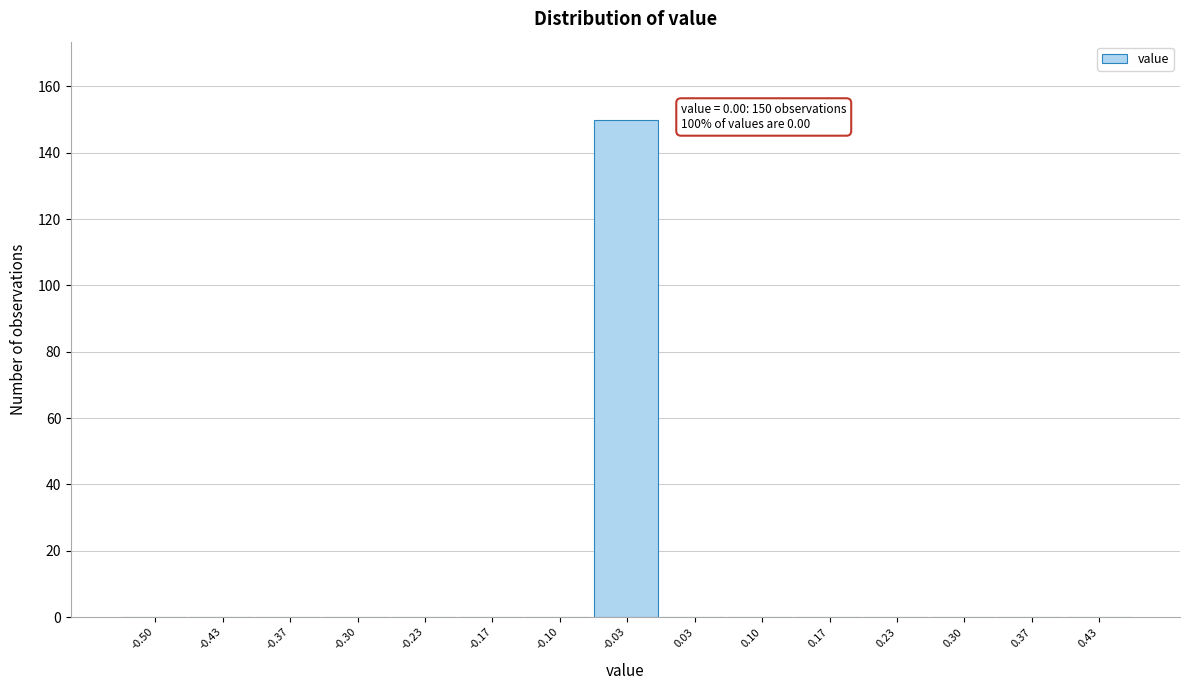

Reading right to left, list all the values displayed in this chart.

0.43=0	0.37=0	0.30=0	0.23=0	0.17=0	0.10=0	0.03=0	-0.03=150	-0.10=0	-0.17=0	-0.23=0	-0.30=0	-0.37=0	-0.43=0	-0.50=0